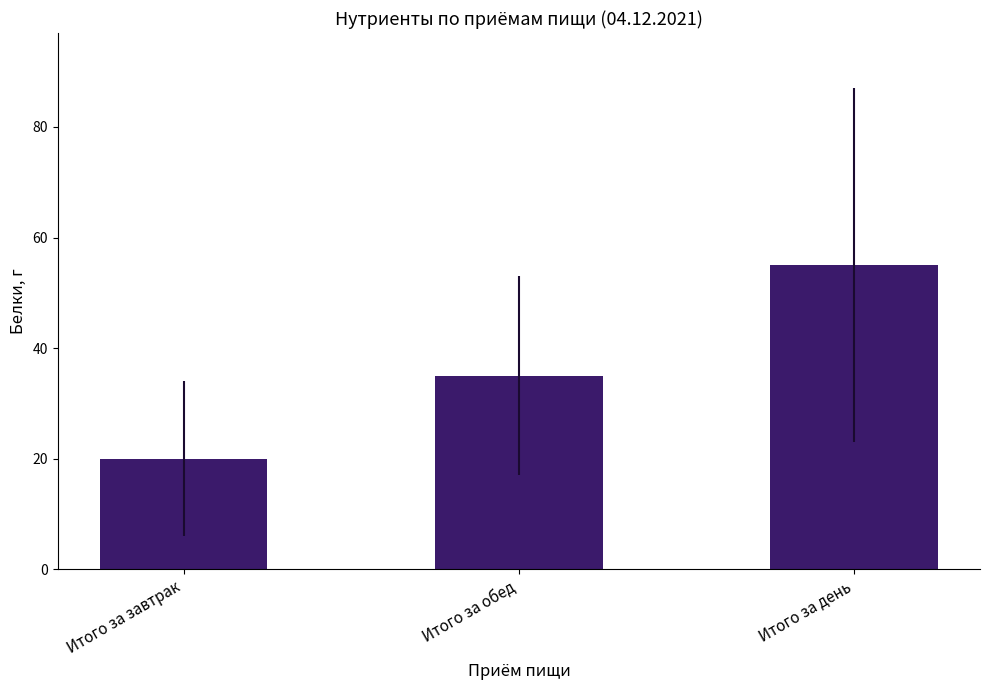

What is the label of the 2nd bar from the right?

Итого за обед